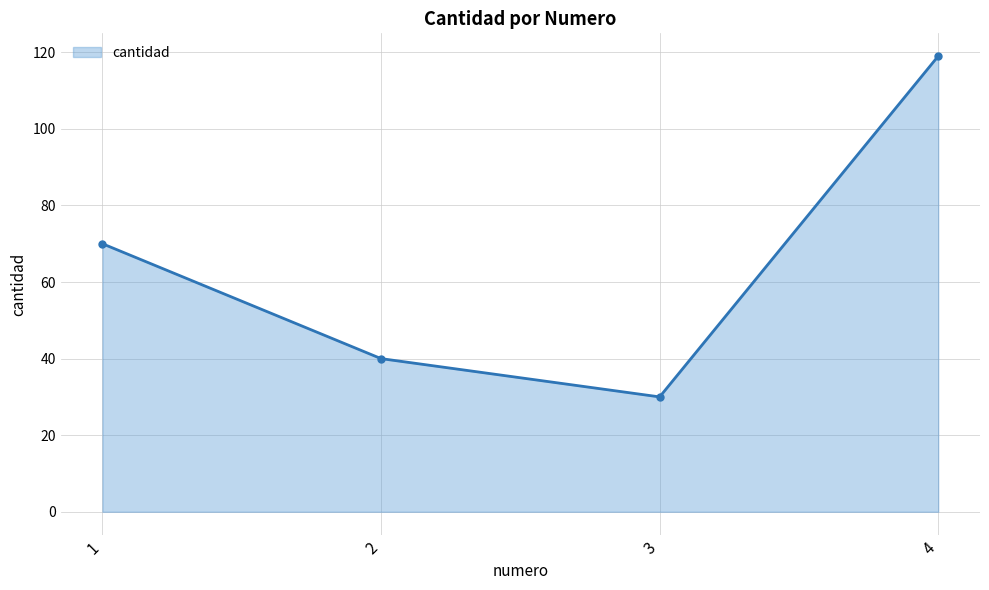

What is the change in value from 2 to 4?

+79